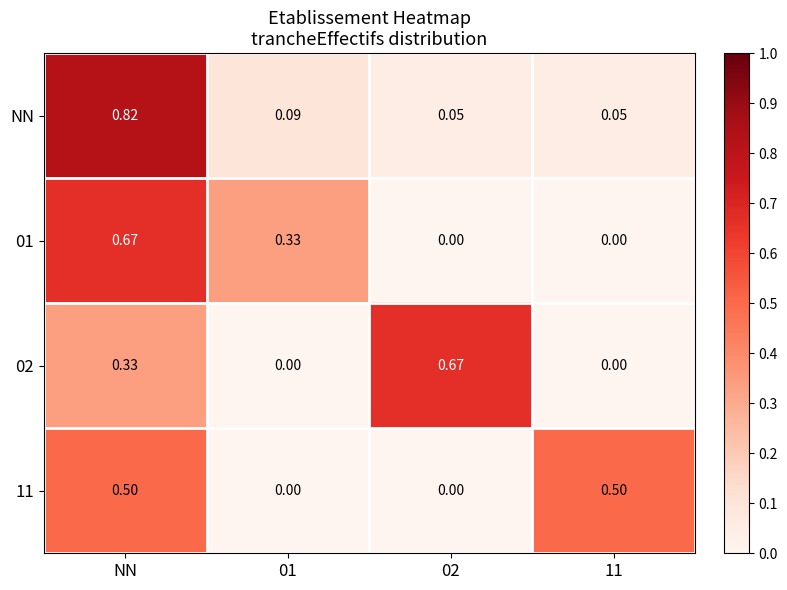

Which category has the highest value in the NN series?

NN